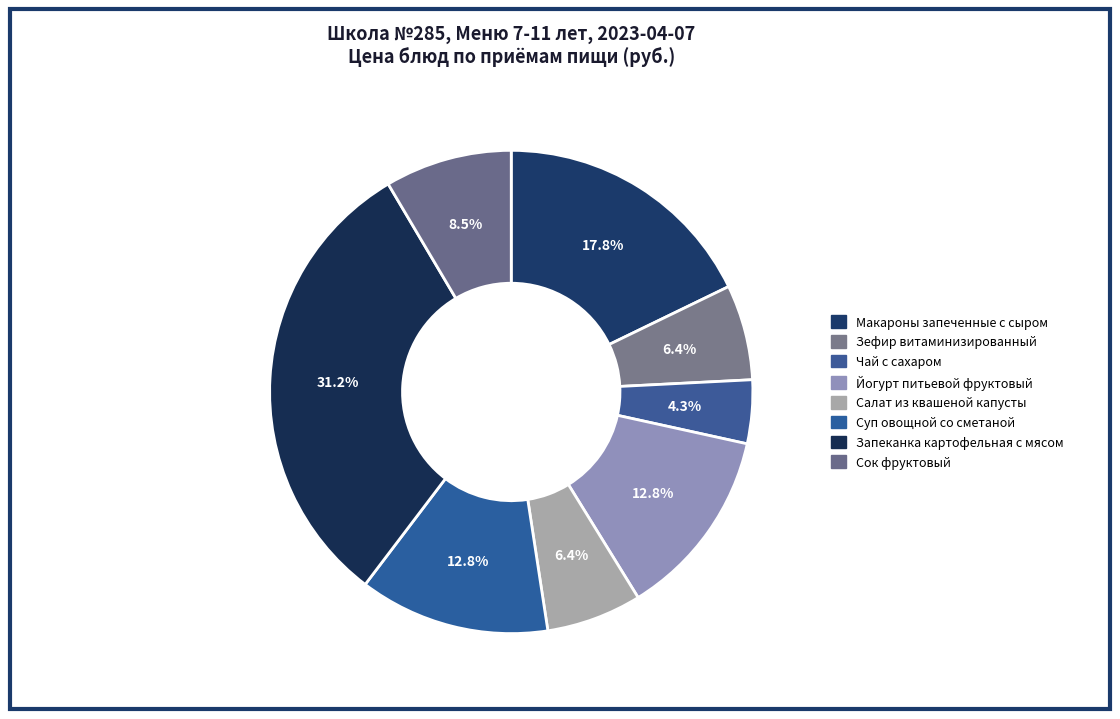

True or false: Зефир витаминизированный accounts for 1% of the total.

False